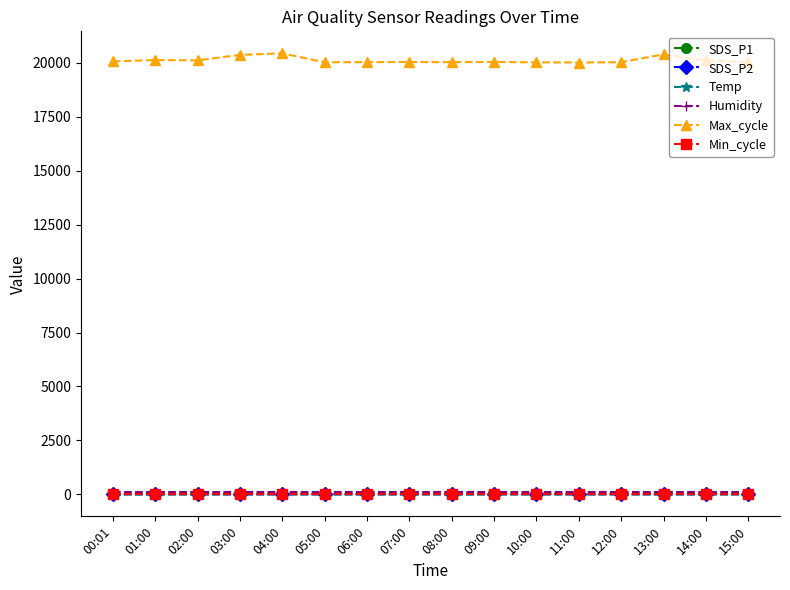

True or false: Max_cycle and Temp cross at least once.

False